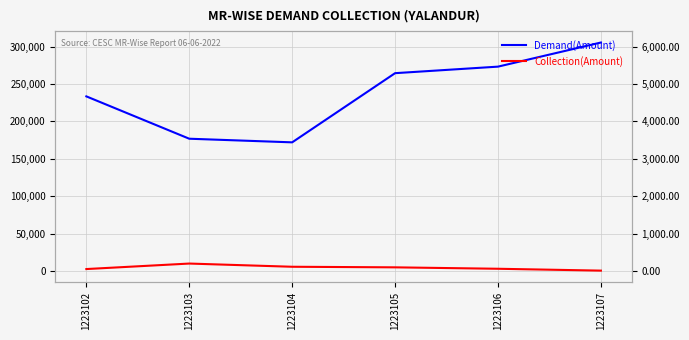

At which category does Demand(Amount) reach its first local valley?

1223104